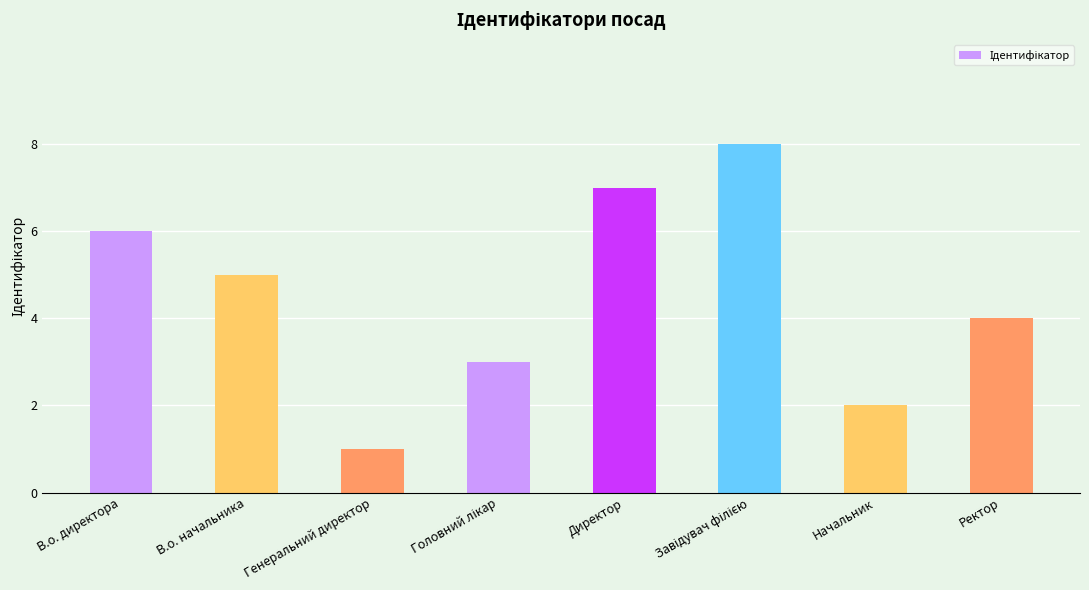

How many distinct data groups are displayed?

1